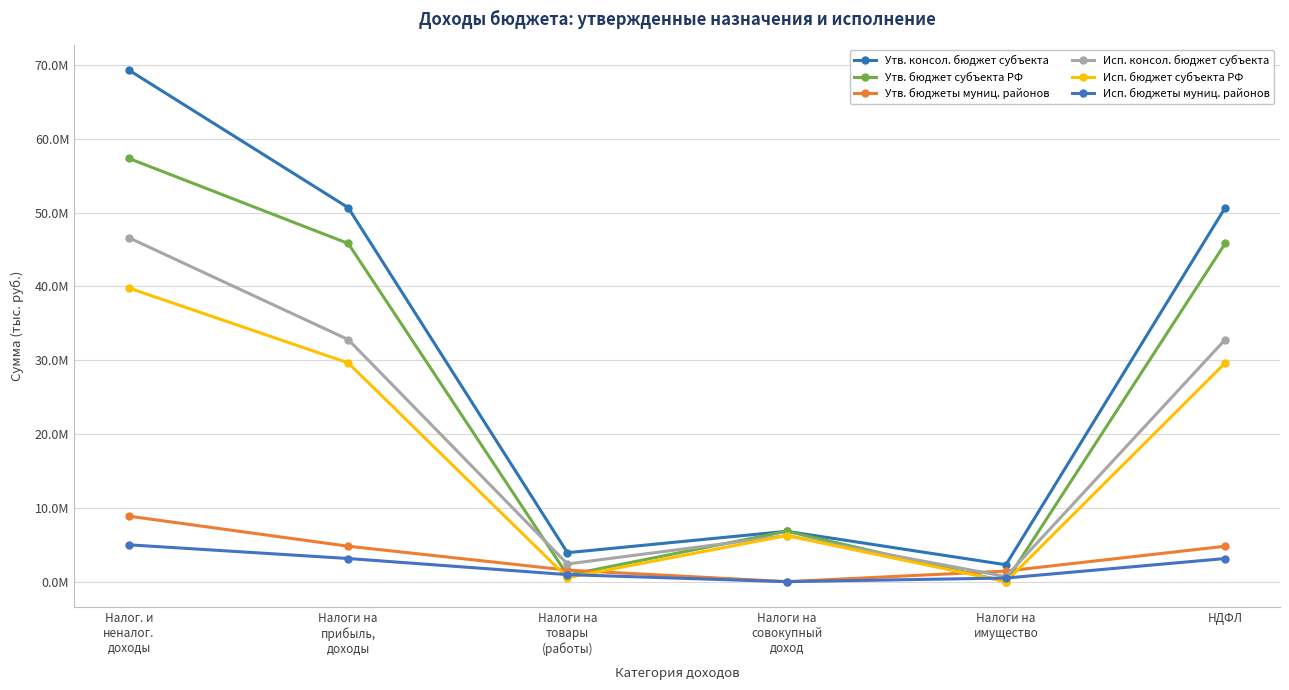

Which series changed the most between Налоги на
совокупный
доход and Налоги на
имущество?

Утв. бюджет субъекта РФ